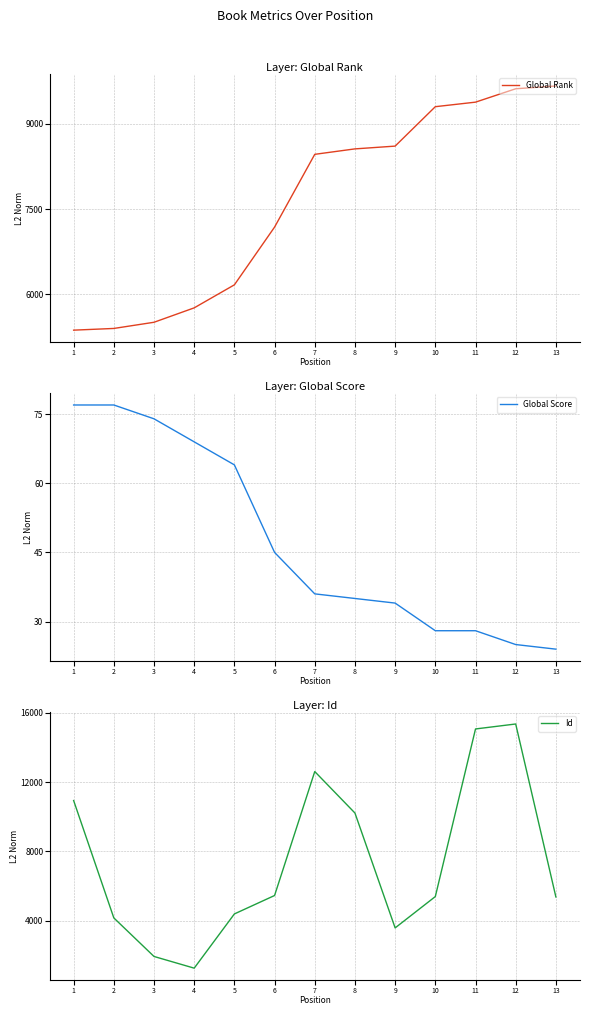

True or false: Global Rank has more than 2 points higher than both neighbors.

False